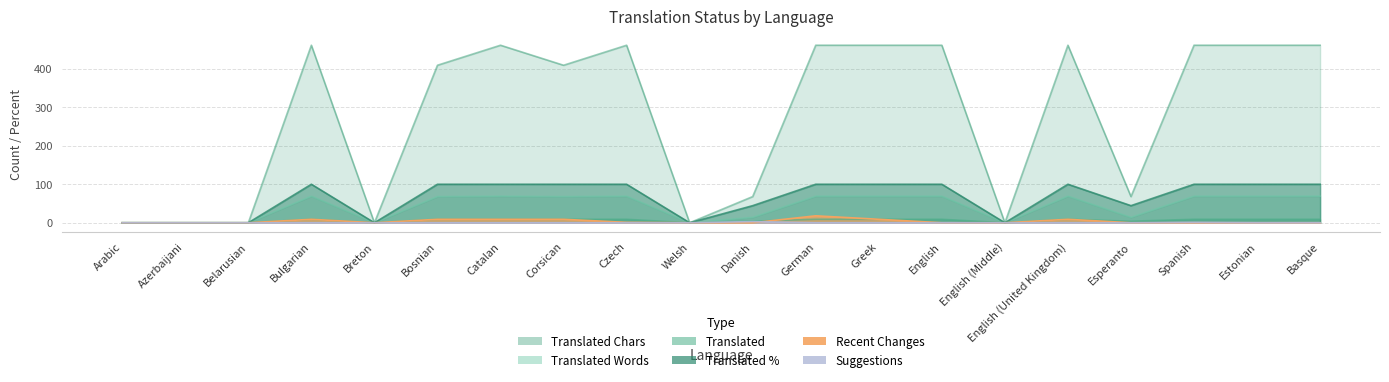

Between Danish and German, which is larger?

German